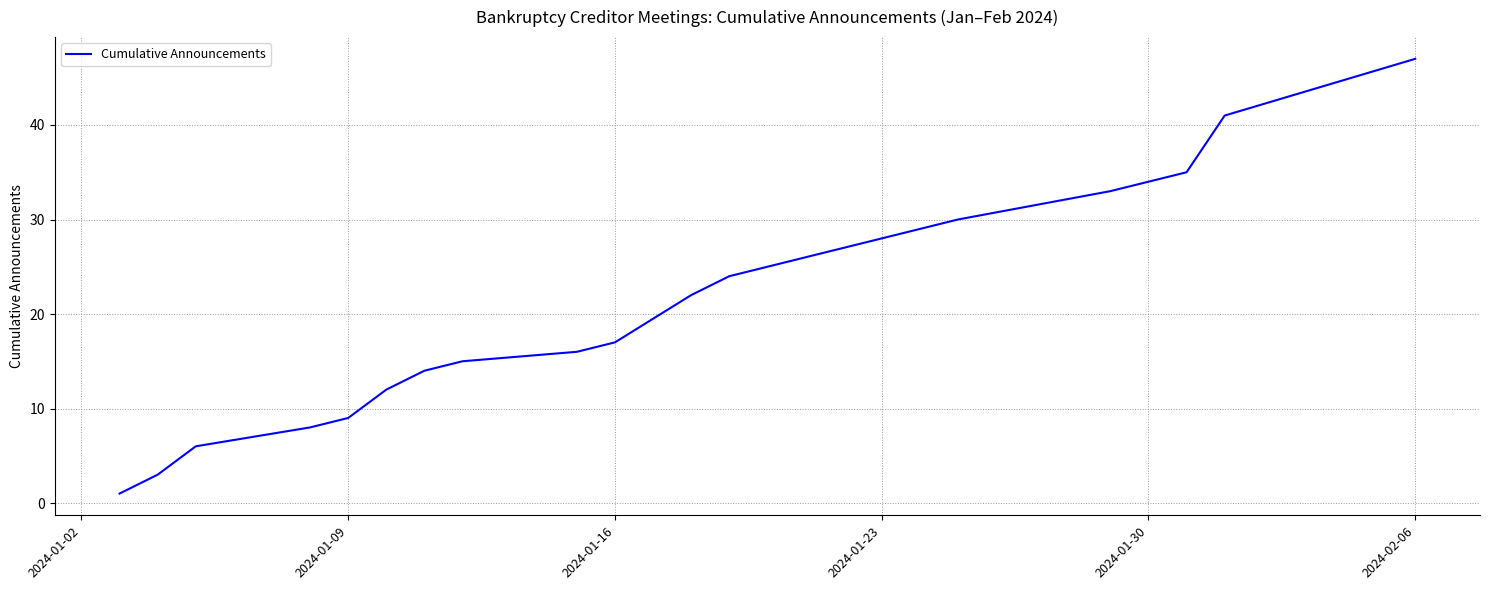

What is the difference between the maximum and minimum values?

46